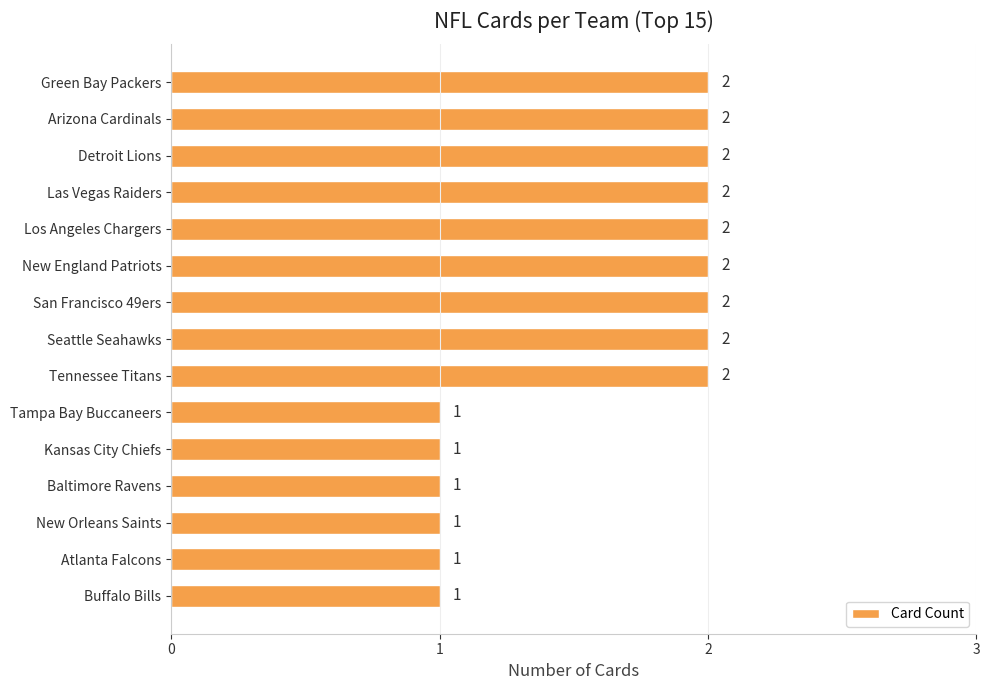

Approximately how many times larger is the value at New England Patriots compared to Green Bay Packers?

1.0